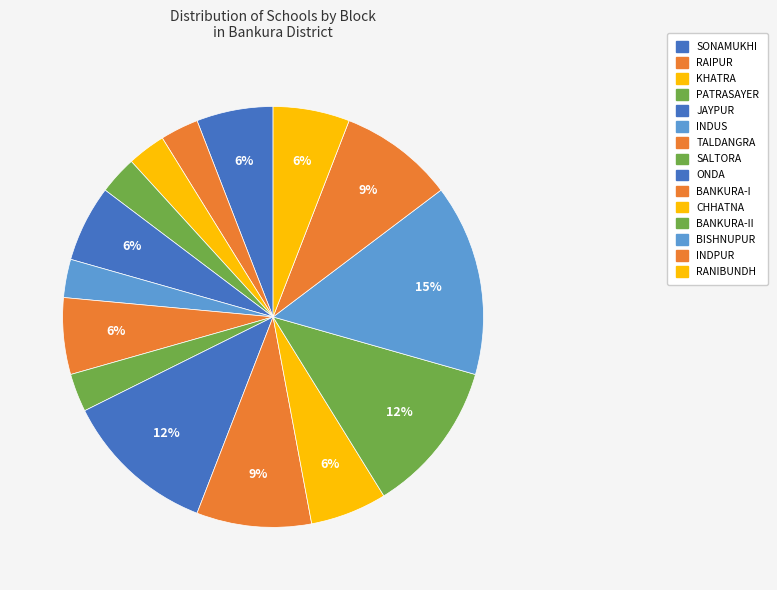

Does TALDANGRA account for over 50% of the chart?

No